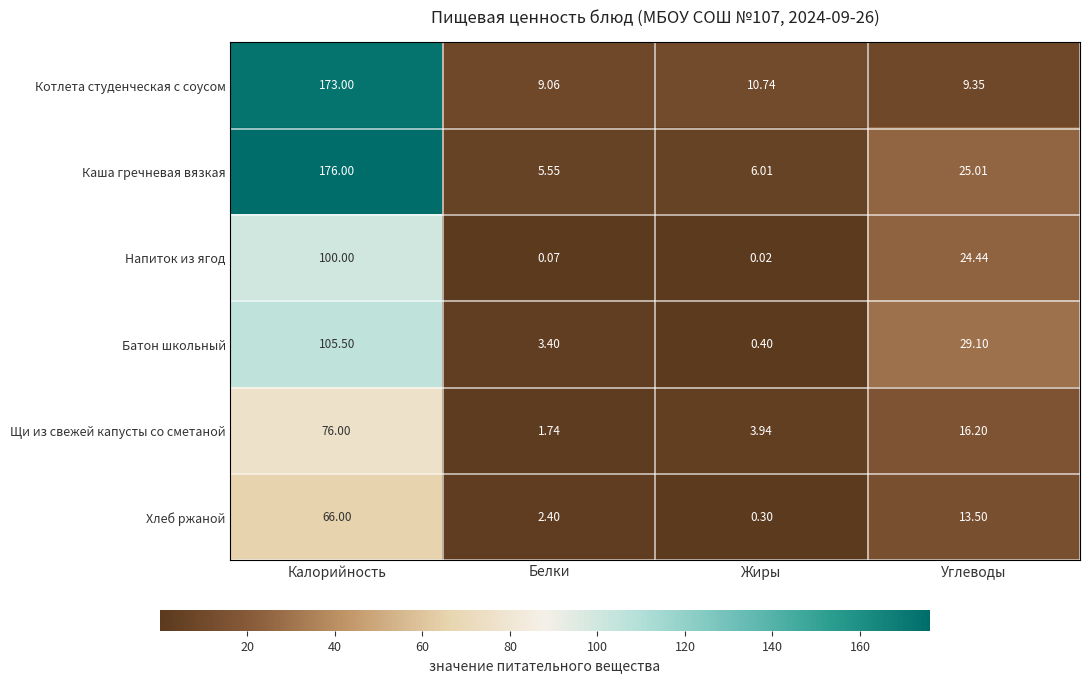

At which label does Батон школьный reach its peak?

Калорийность